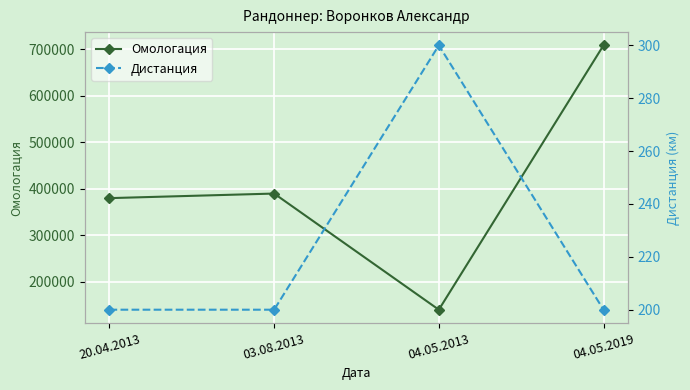

What is the sum of the Дистанция values at 04.05.2013 and 20.04.2013?

500